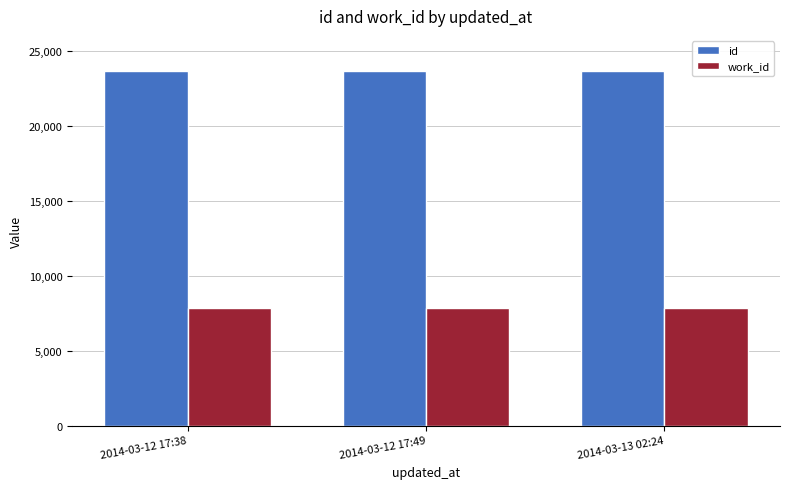

List the series in order of their peak value, highest first.

id, work_id